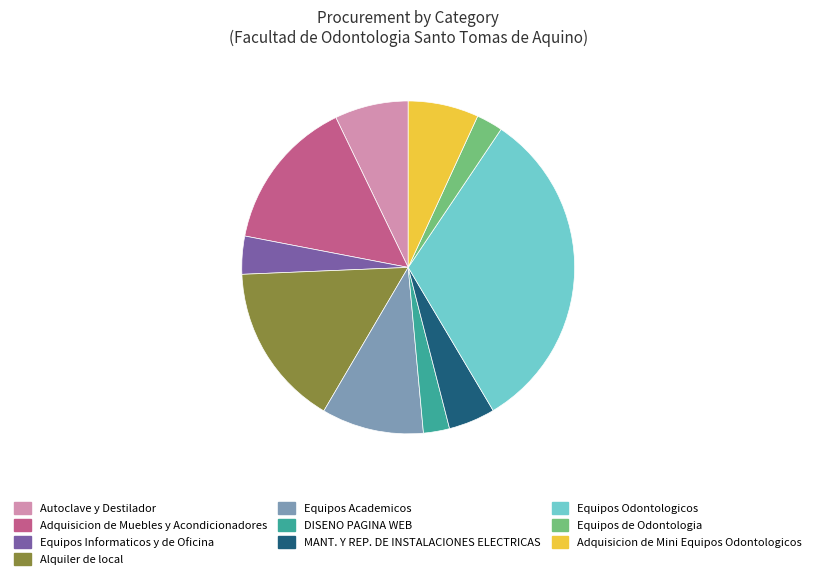

How many segments does this pie chart have?

10